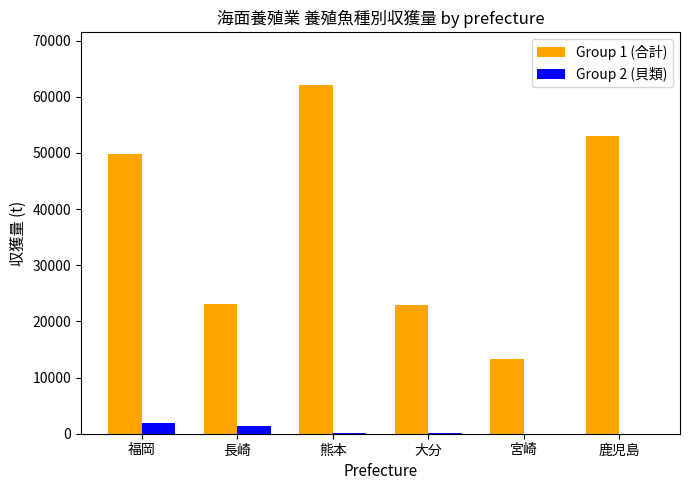

What is the maximum value shown in the chart?

62133